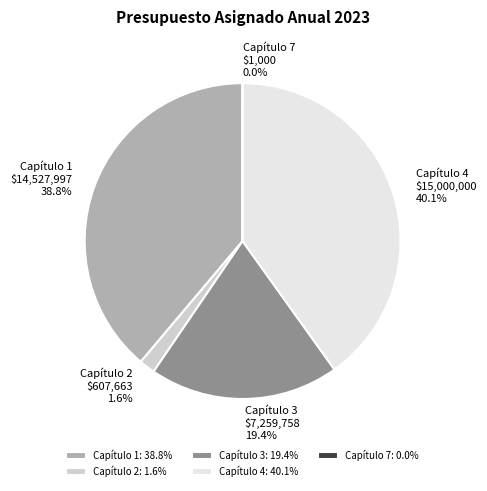

Is it true that Capítulo 1 is 45% of the pie?

False